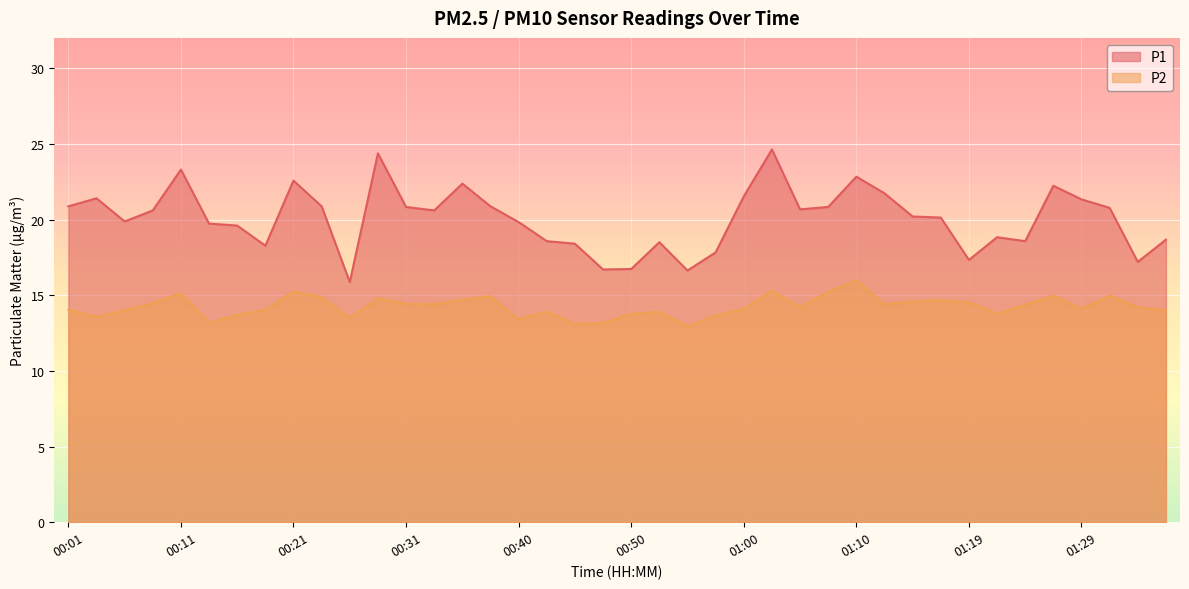

True or false: P2 and P1 intersect in this chart.

False